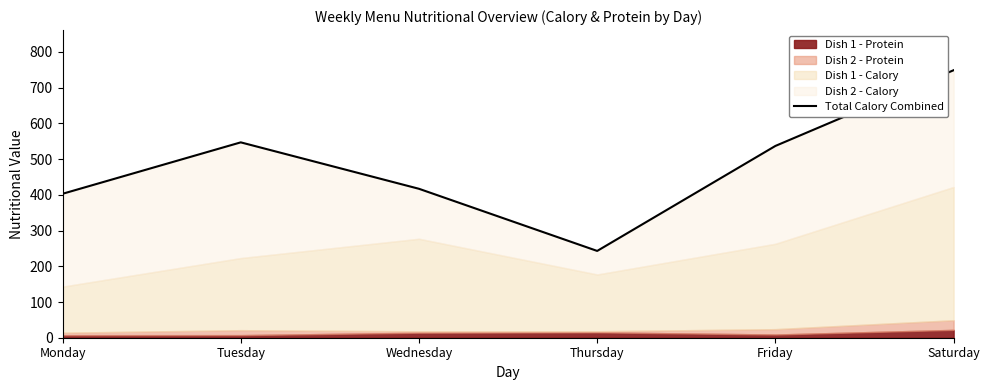

What is the difference between the maximum and minimum values?

506